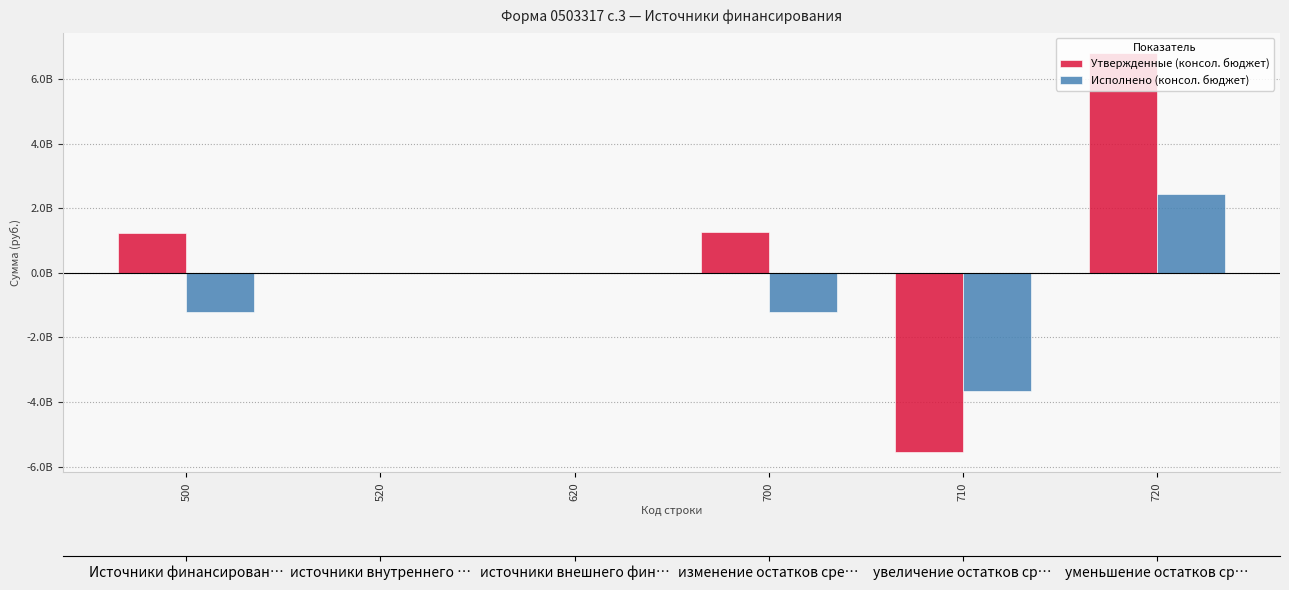

What is the spread (max minus min) of values at 700?

2472662026.6